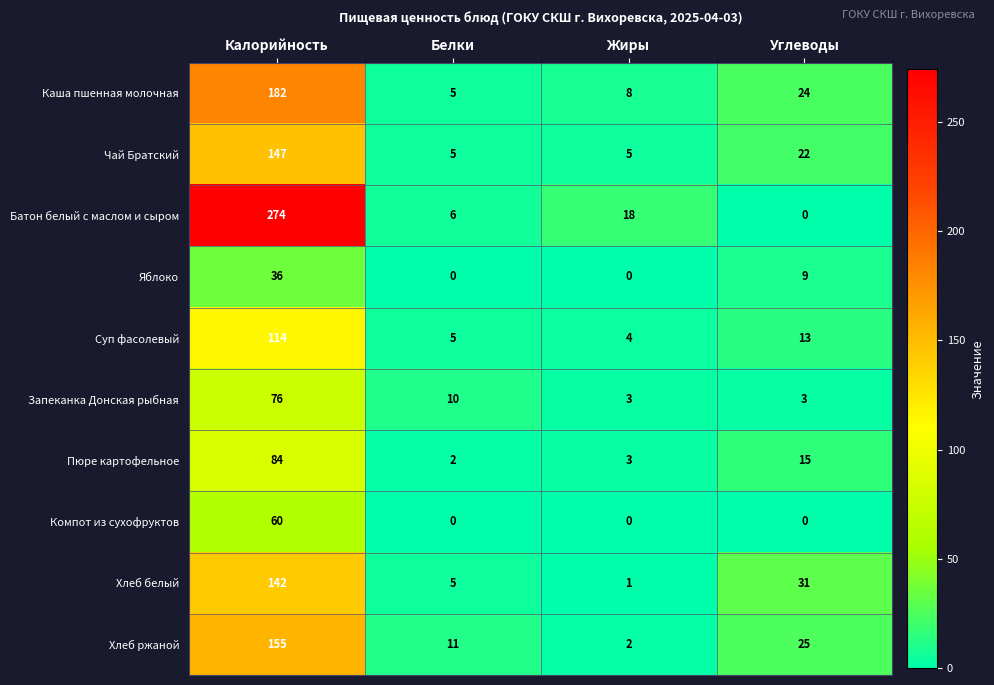

What is the average value of the Пюре картофельное series?

26